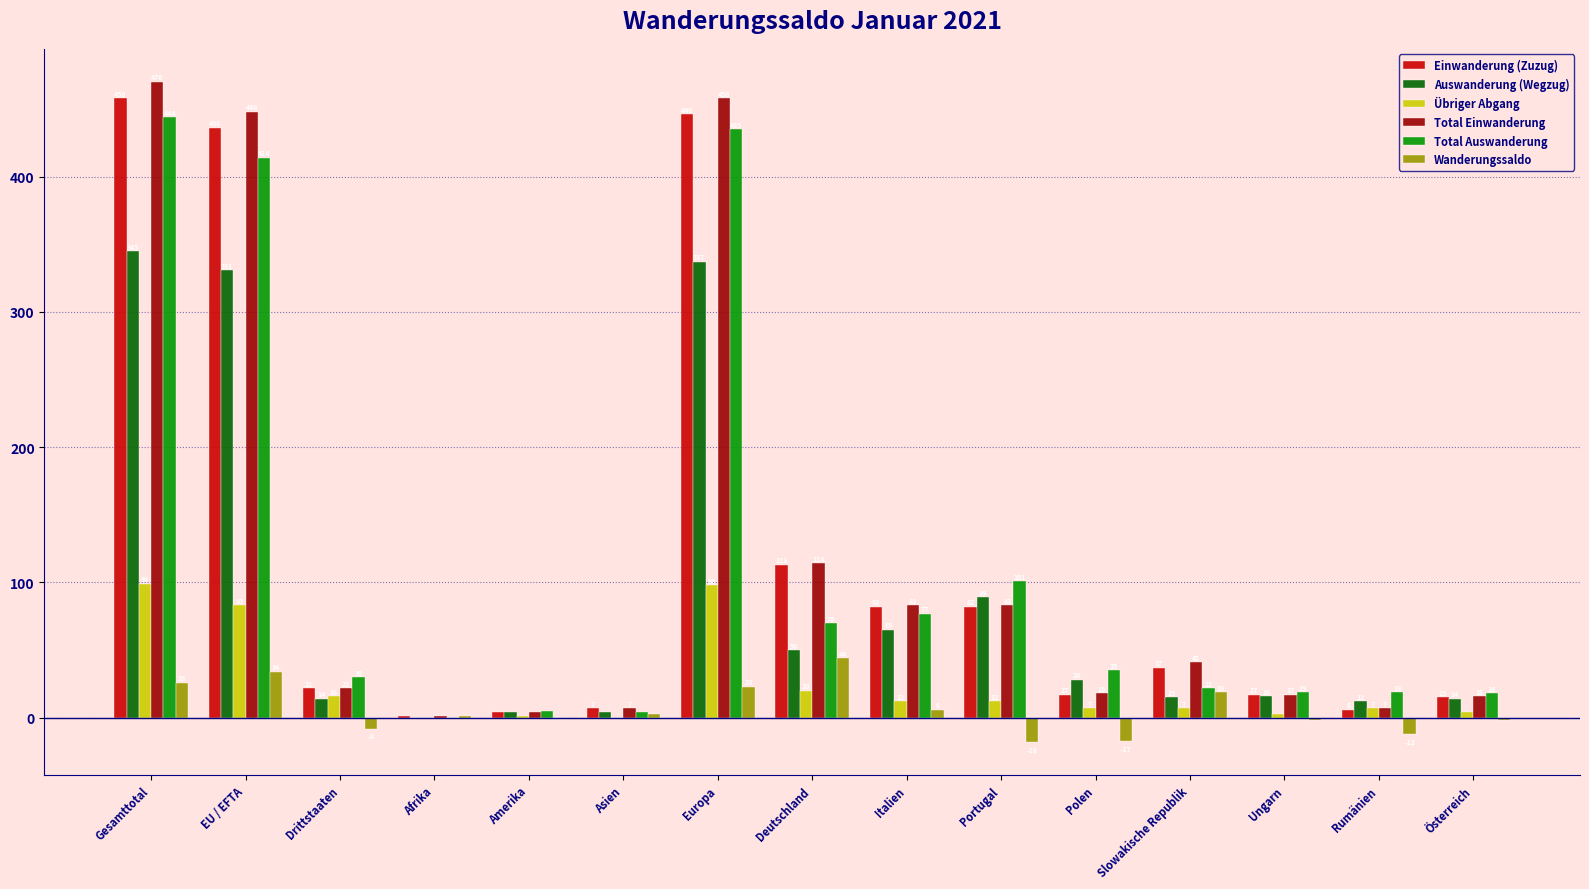

Where does the Total Einwanderung series first go above 22?

Gesamttotal